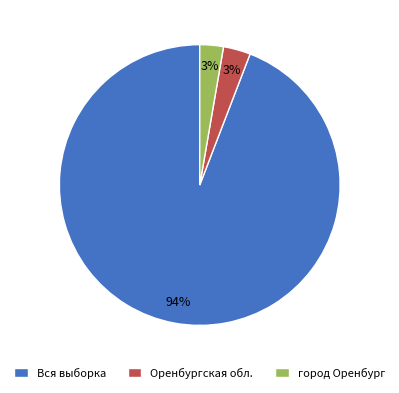

Which category has the biggest portion of the pie?

Вся выборка